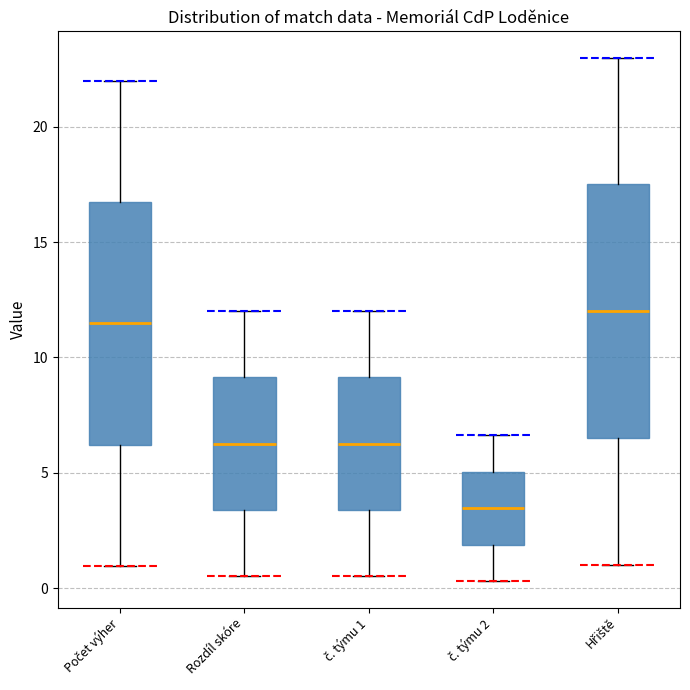

Reading left to right, transcribe this box plot: for each box, give where its median line is, the range the box spans, and where its two whiskers end, as read against the y-axis. The values are not printed on the chart, so give them approximately, as read against the axis.

Počet výher: median 11.5, box 6.0 to 16.5, whiskers 1.0 to 22.0
Rozdíl skóre: median 6.5, box 3.5 to 9.0, whiskers 0.5 to 12.0
č. týmu 1: median 6.5, box 3.5 to 9.0, whiskers 0.5 to 12.0
č. týmu 2: median 3.5, box 2.0 to 5.0, whiskers 0.5 to 6.5
Hřiště: median 12.0, box 6.5 to 17.5, whiskers 1.0 to 23.0